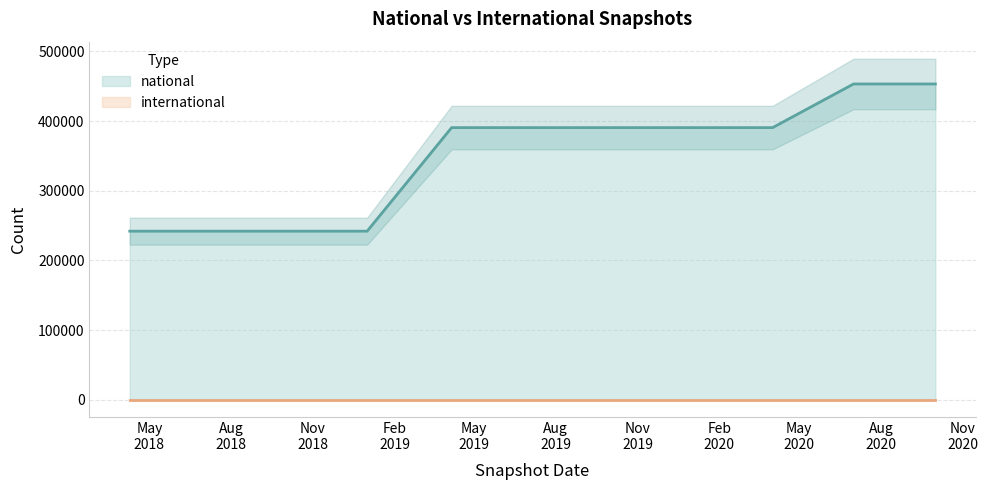

What is the label of the 11th point from the left?

2020-10-01